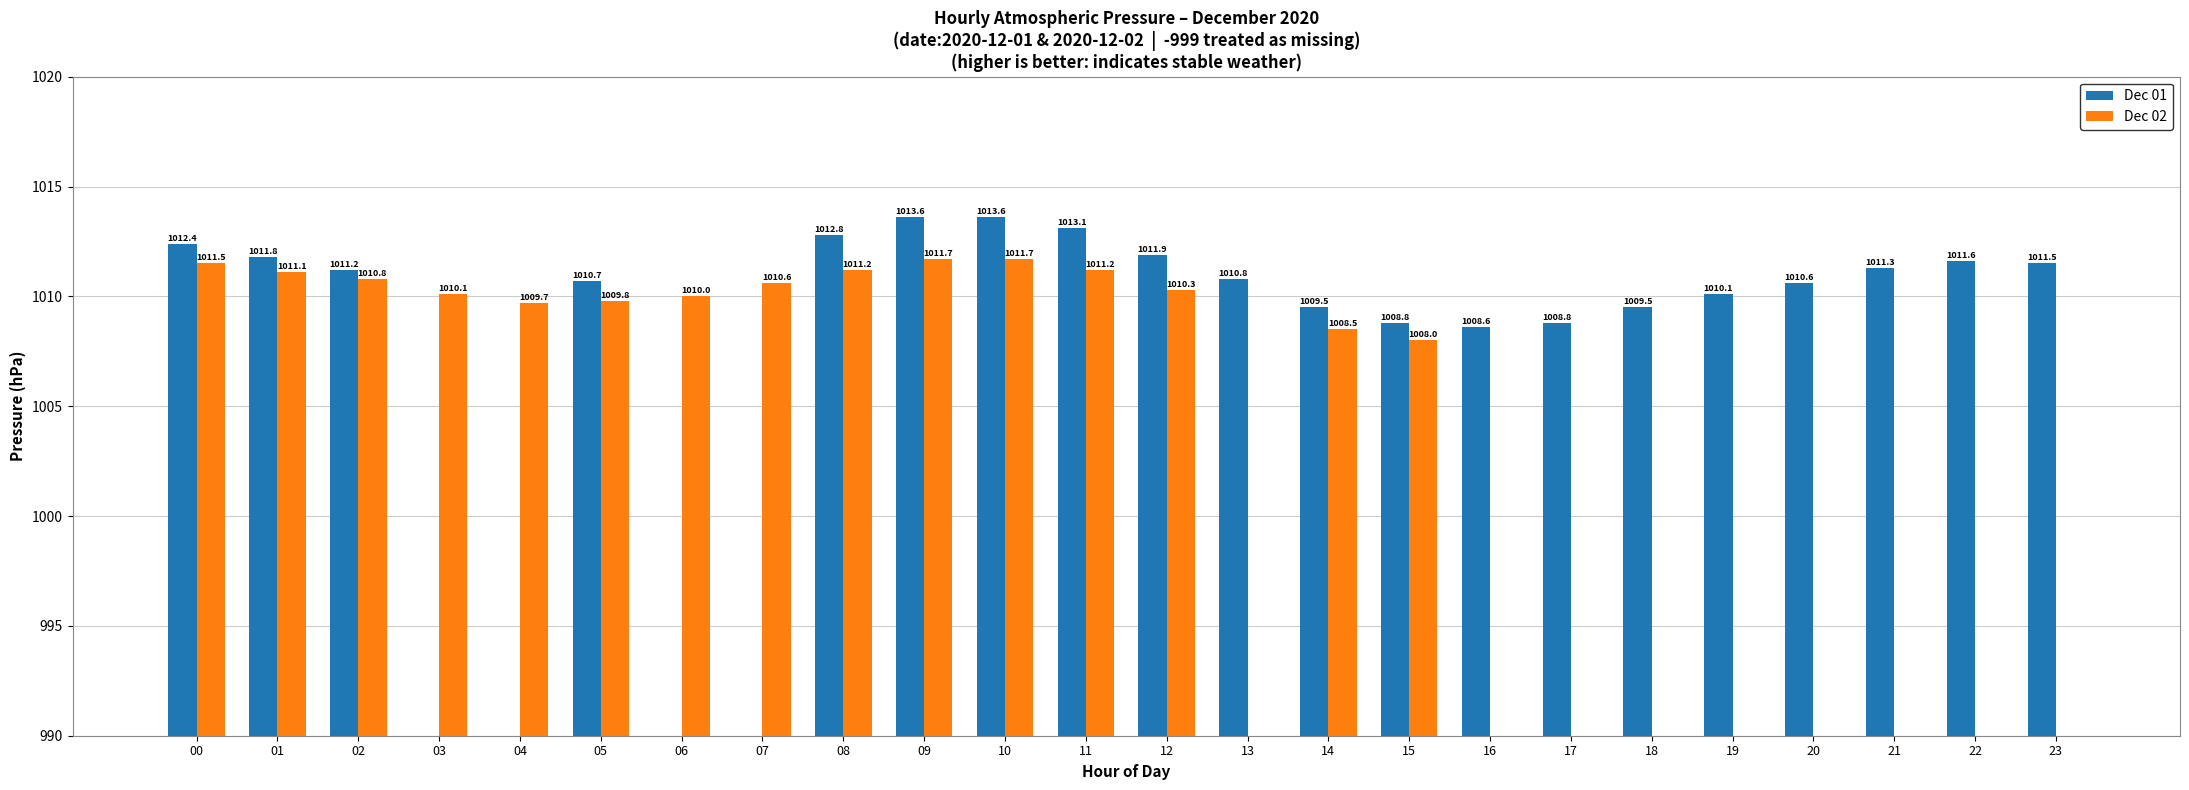

Read the Dec 01 value at 02.

1011.2